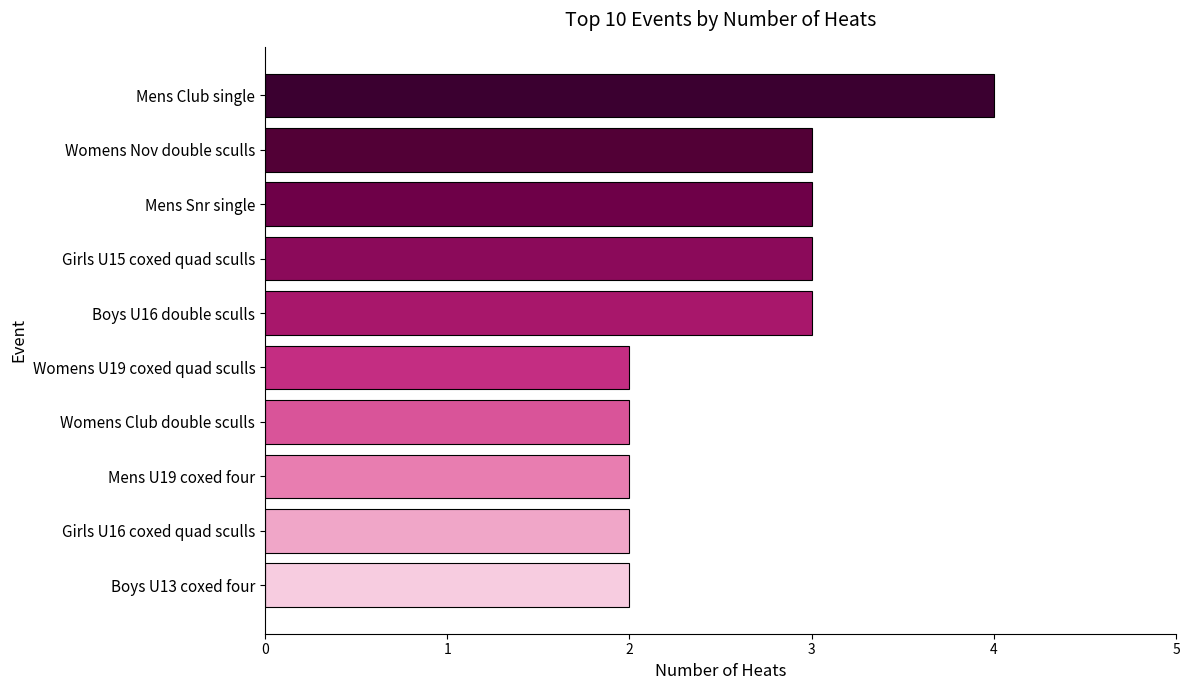

Which category has the highest value across all series?

Mens Club single